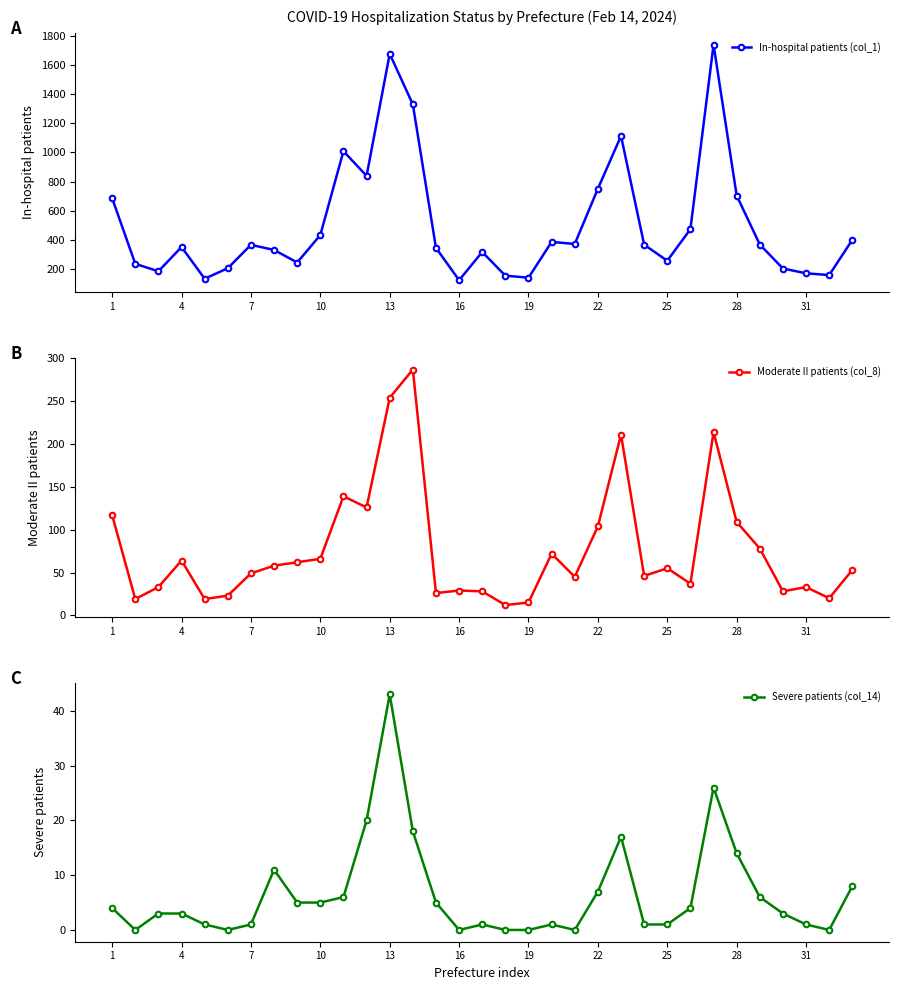

What is the minimum value for In-hospital patients (col_1)?

126